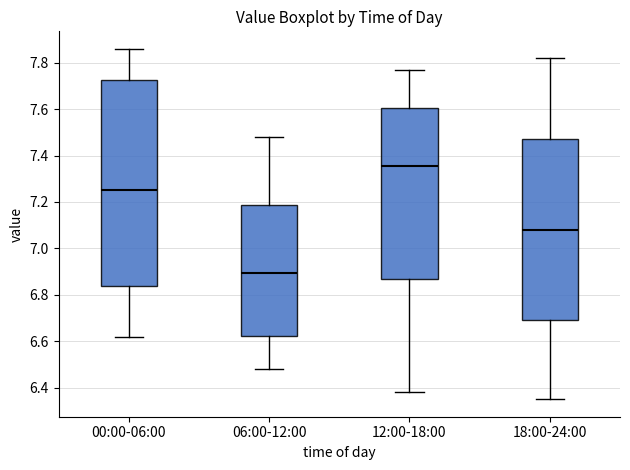

Which box's median line is the highest?

12:00-18:00